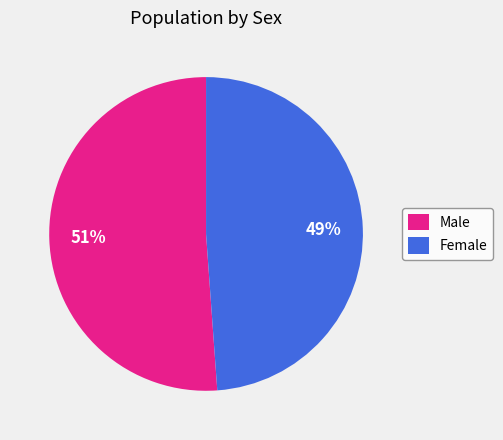

To the nearest percent, what portion does Female represent?

49%